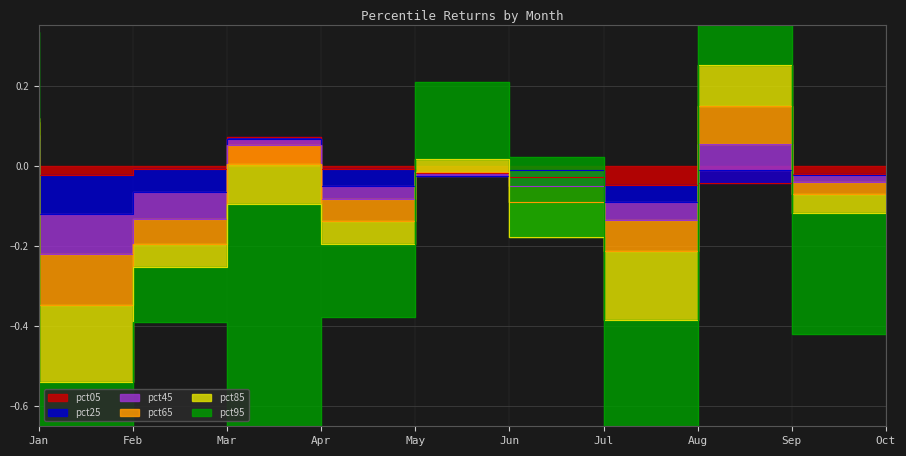

In pct65, how many points are higher than both neighbors (excluding endpoints)?

3